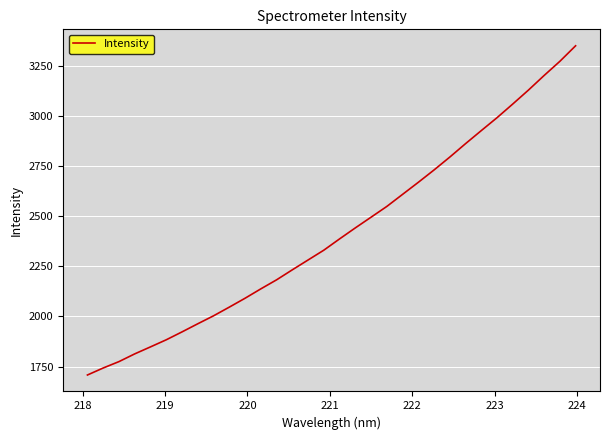

True or false: there are more than 0 points higher than both neighbors.

False